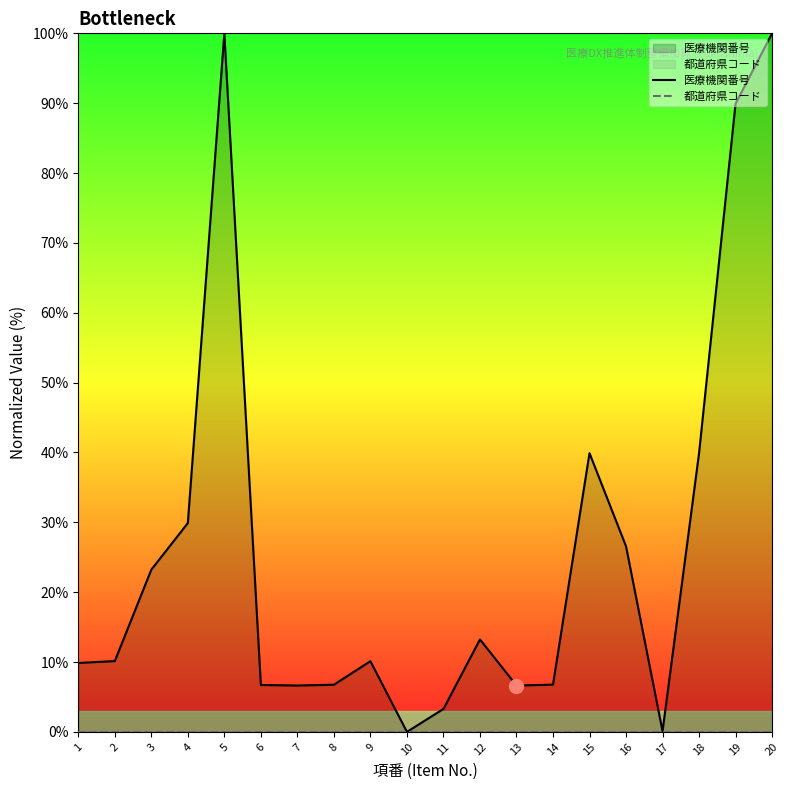

List the labels in order of 都道府県コード value, smallest first.

1, 2, 3, 4, 5, 6, 7, 8, 9, 10, 11, 12, 13, 14, 15, 16, 17, 18, 19, 20